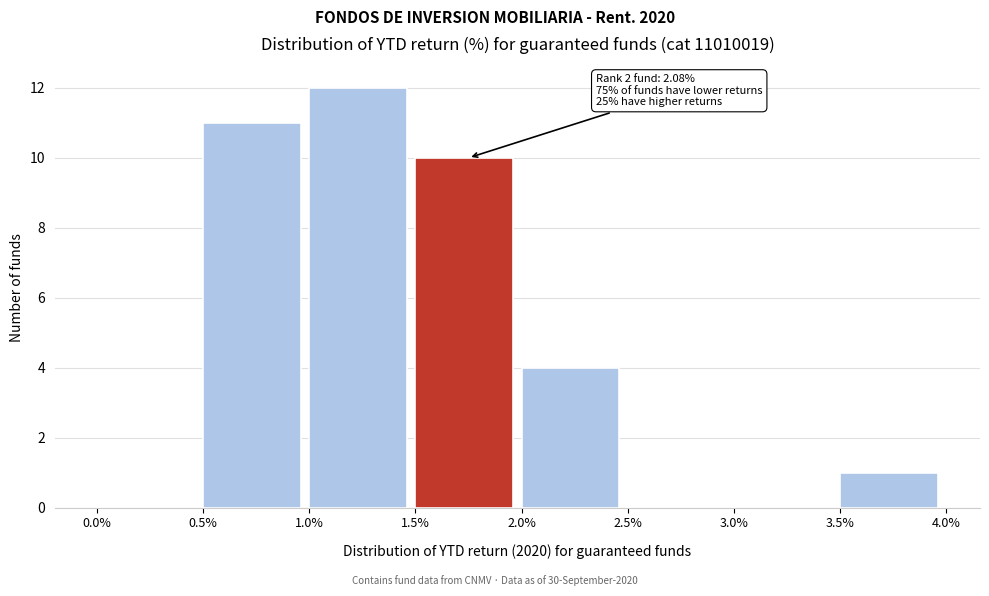

Over which range of the x-axis is the bar tallest?

1.0% to 1.5%